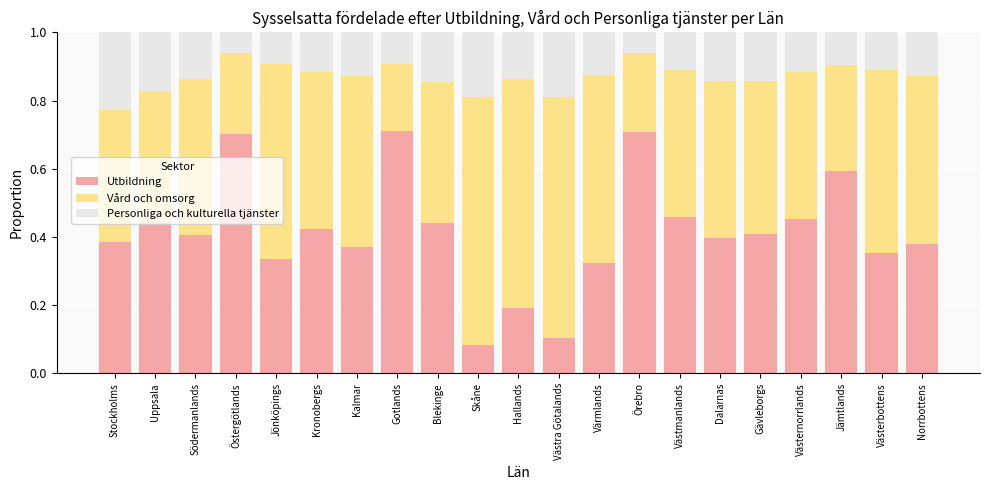

What is the total value across all series at Jönköpings?

1.0